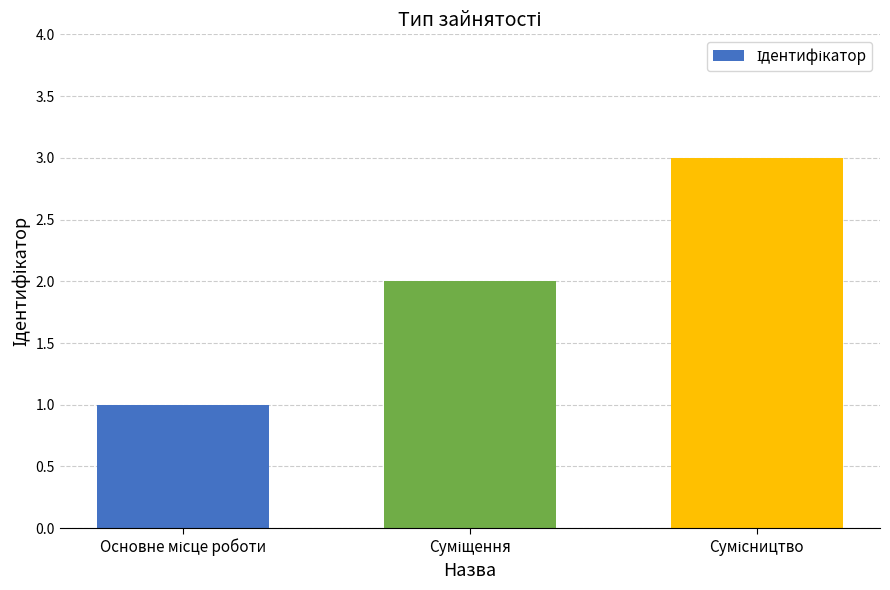

What is the greatest value displayed?

3